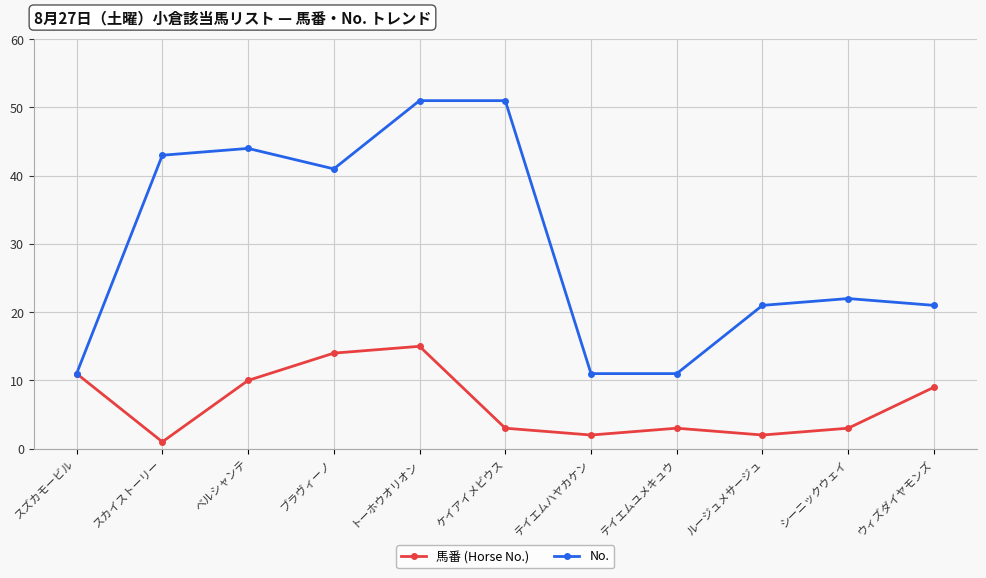

At which category does No. reach its first local peak?

ベルシャンテ